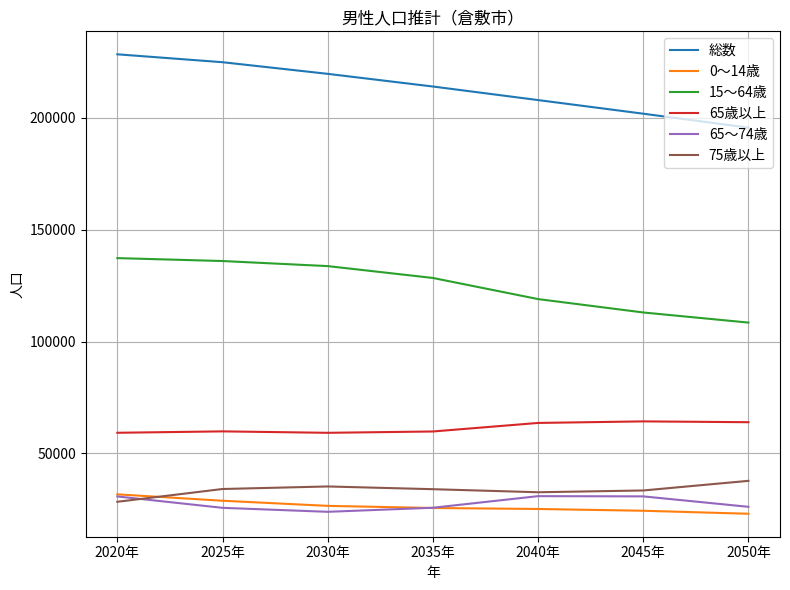

What are all the series names shown in the legend?

総数, 0～14歳, 15～64歳, 65歳以上, 65～74歳, 75歳以上